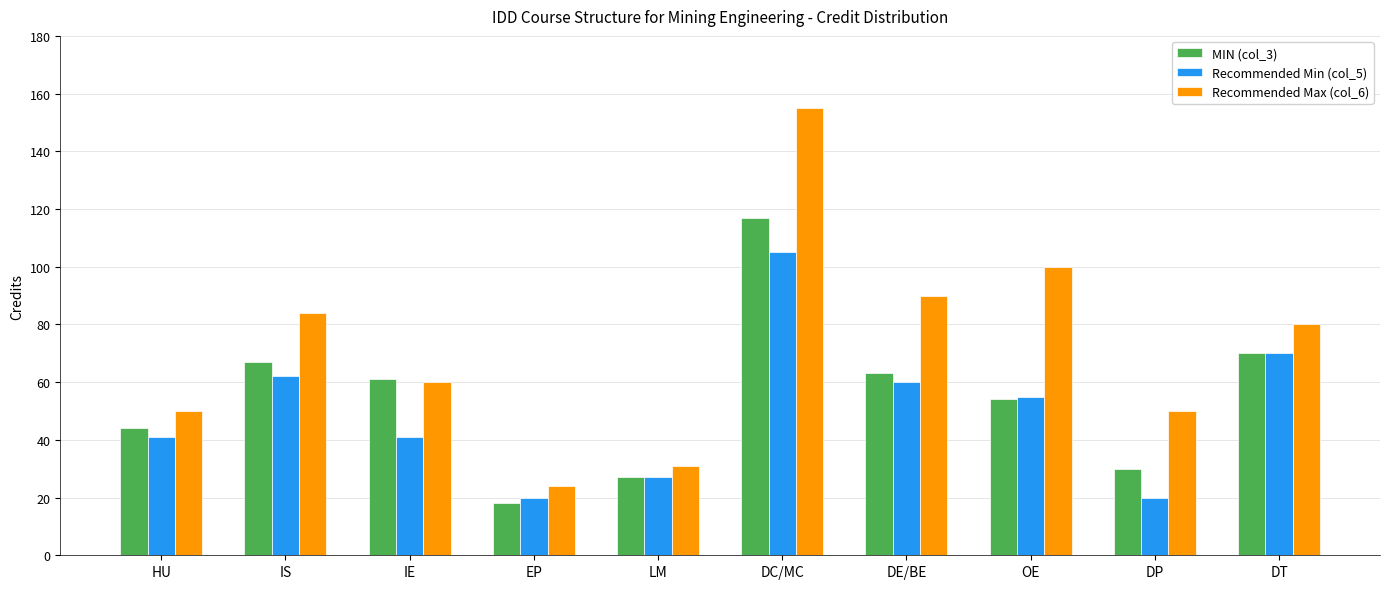

Rank the series by their average value, from lowest to highest.

Recommended Min (col_5), MIN (col_3), Recommended Max (col_6)